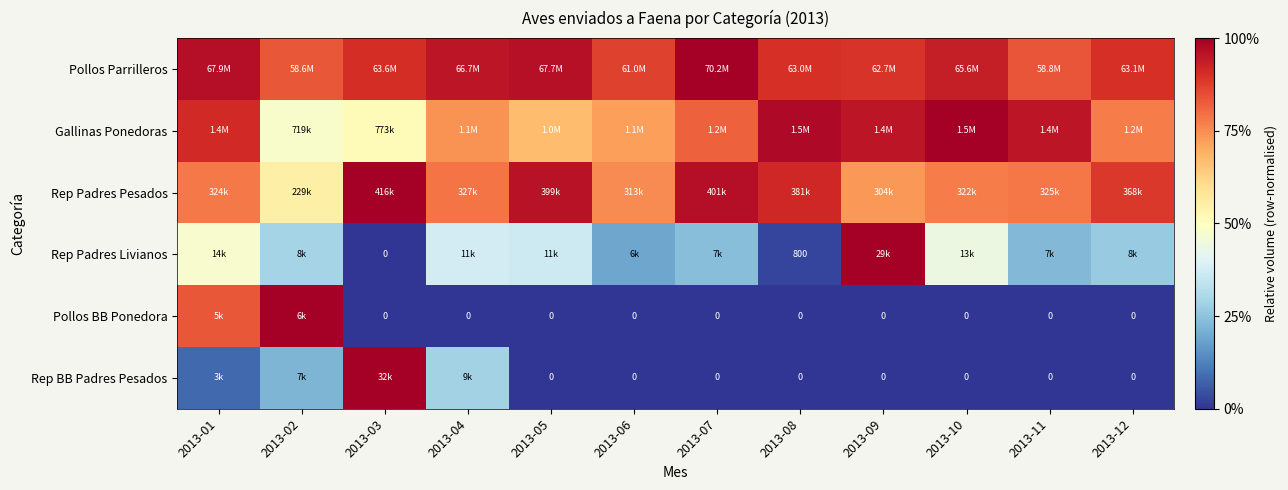

Between 2013-04 and 2013-01, which is larger?

2013-01